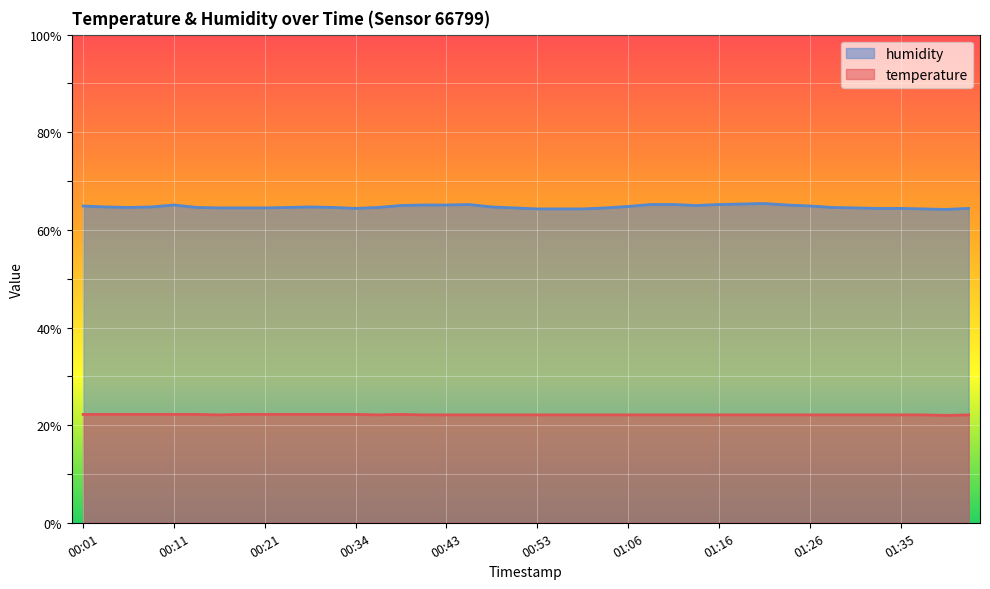

What is the difference between the second highest and second lowest values in the humidity series?

1.0